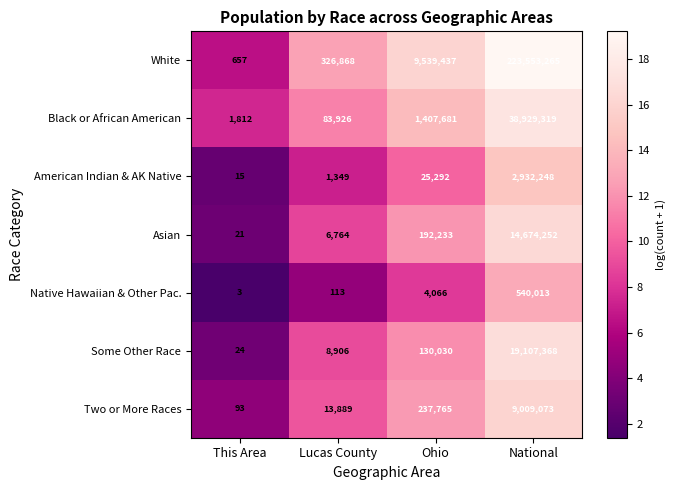

Which series has the largest total across all categories?

White